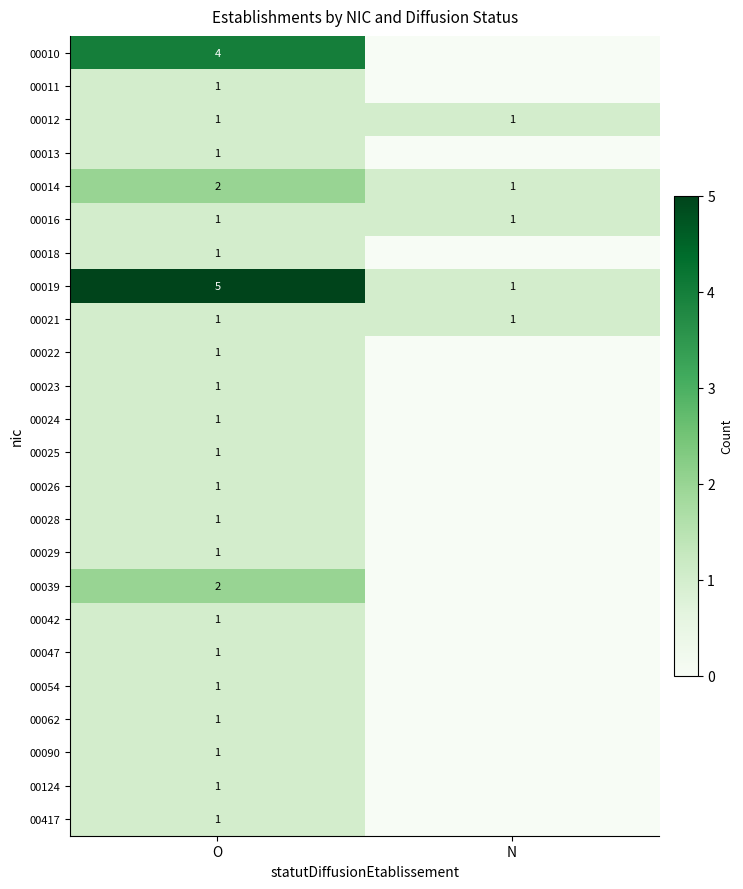

Which has a higher value, N or O?

O